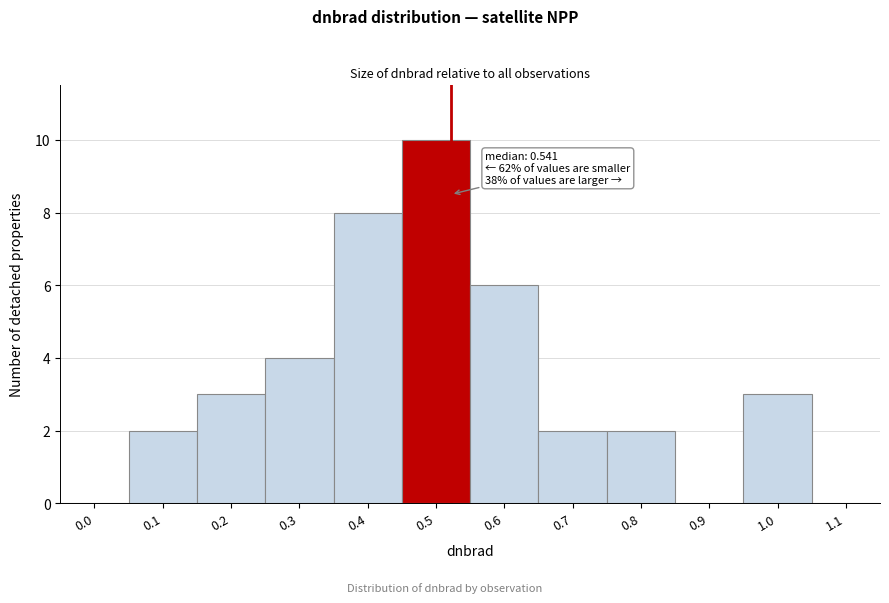

Reading right to left, extract all data points from this chart.

1.1=0	1.0=3	0.9=0	0.8=2	0.7=2	0.6=6	0.5=10	0.4=8	0.3=4	0.2=3	0.1=2	0.0=0